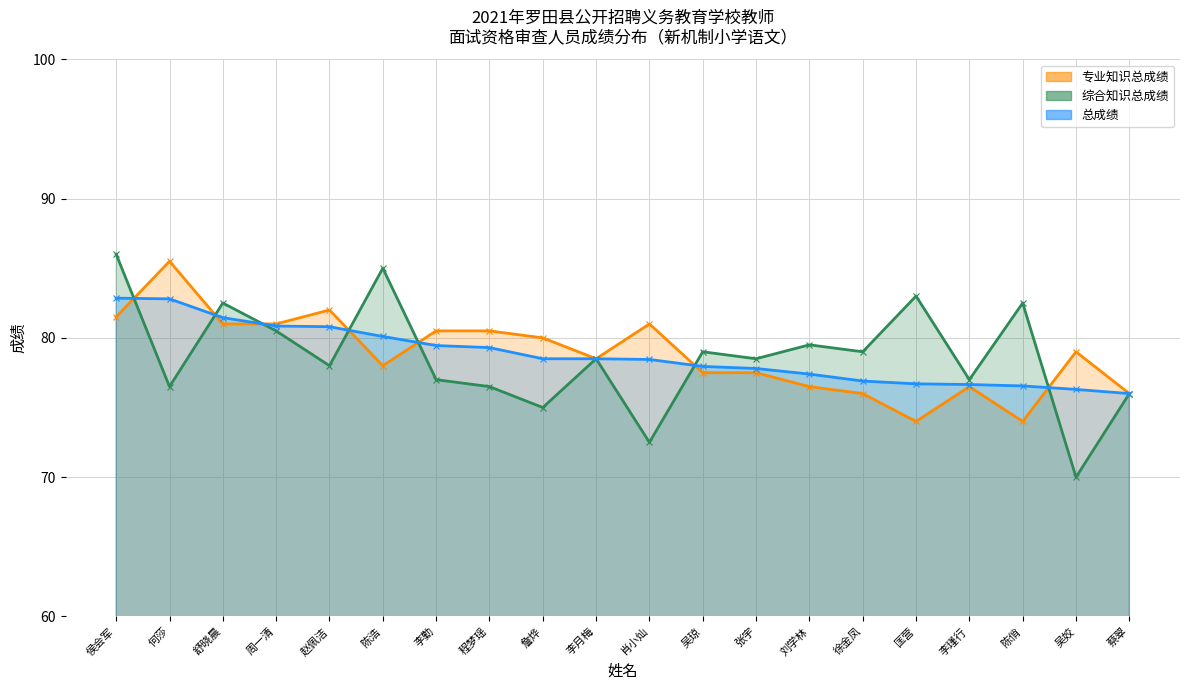

In 专业知识总成绩, how many points are higher than both neighbors (excluding endpoints)?

5